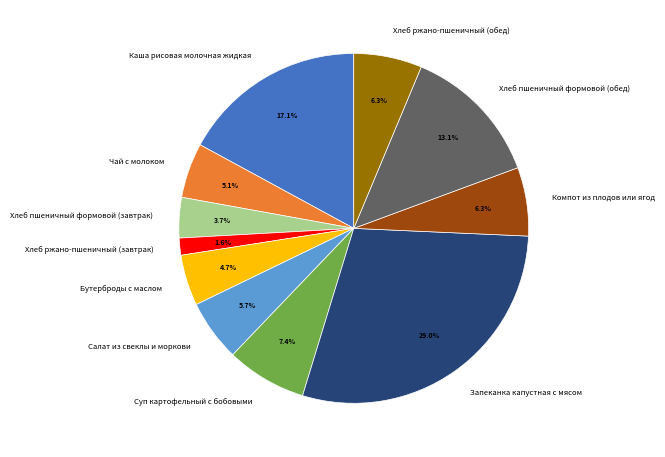

What is the smallest slice in the pie chart?

Хлеб ржано-пшеничный (завтрак)